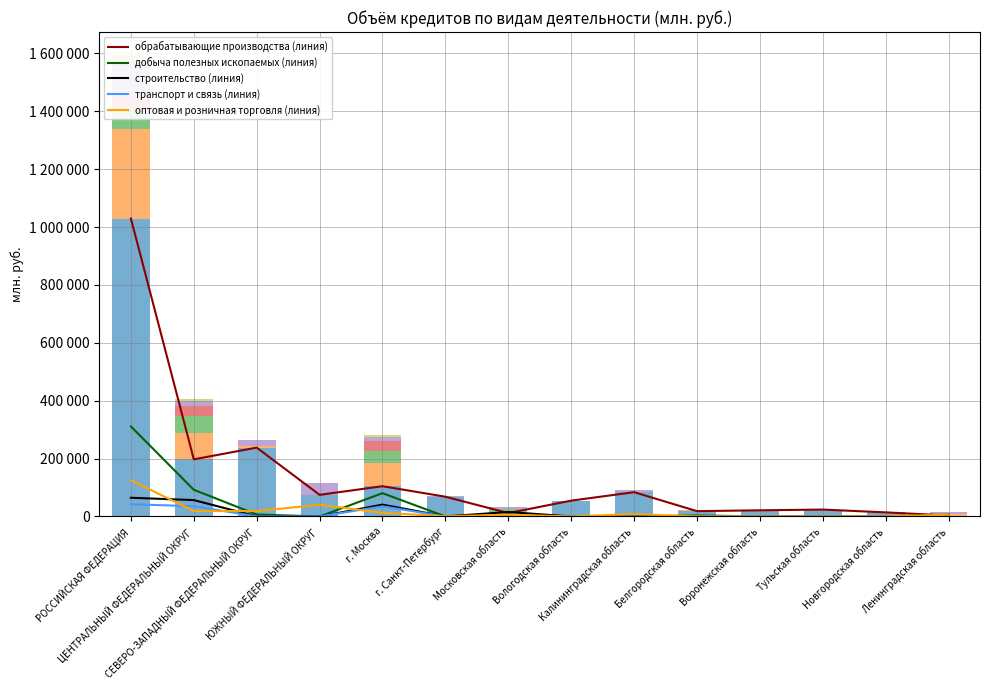

Reading left to right, list all the values displayed in this chart.

обрабатывающие производства: 1029411	197352	237856	74662	104501	68185	11614	54625	83835	18325	21236	23773	14082	3194
добыча полезных ископаемых: 310982	92131	6735	0	80477	0	0	0	0	3325	162	0	0	6283
строительство: 64581	56513	119	0	40832	109	15331	0	10	0	0	0	0	0
транспорт и связь: 42313	35259	119	0	34899	109	10	0	10	0	0	0	0	0
оптовая и розничная торговля: 124969	19062	18445	40437	12606	532	6081	0	8394	0	10	0	0	6045
операции с недвижимым имуществом: 21892	6484	0	1598	6482	0	2	0	0	0	0	0	0	0